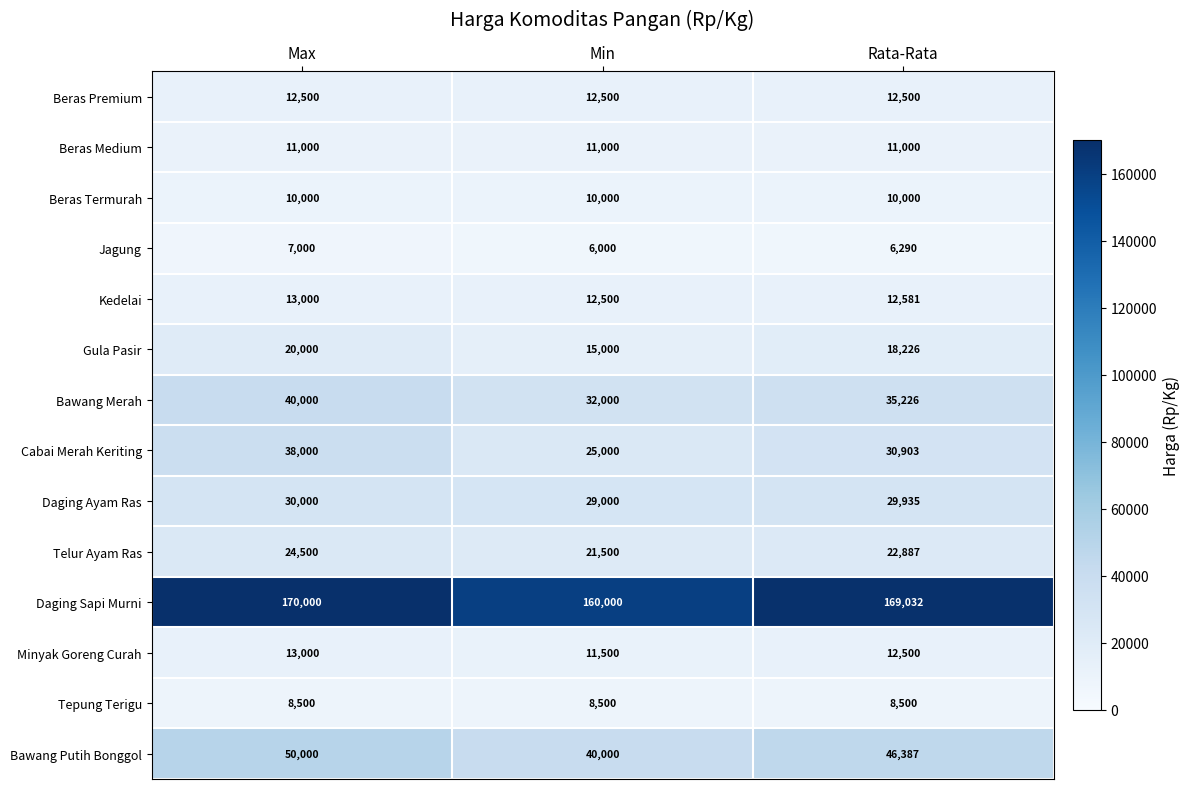

Which series has the largest total across all categories?

Daging Sapi Murni